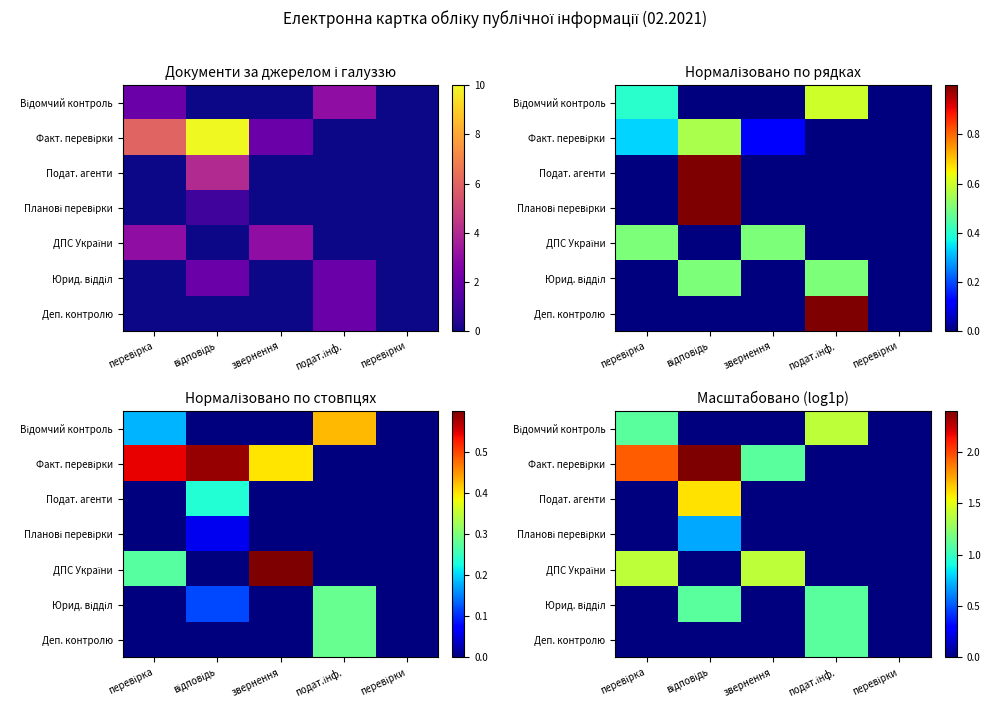

How many distinct data groups are displayed?

7